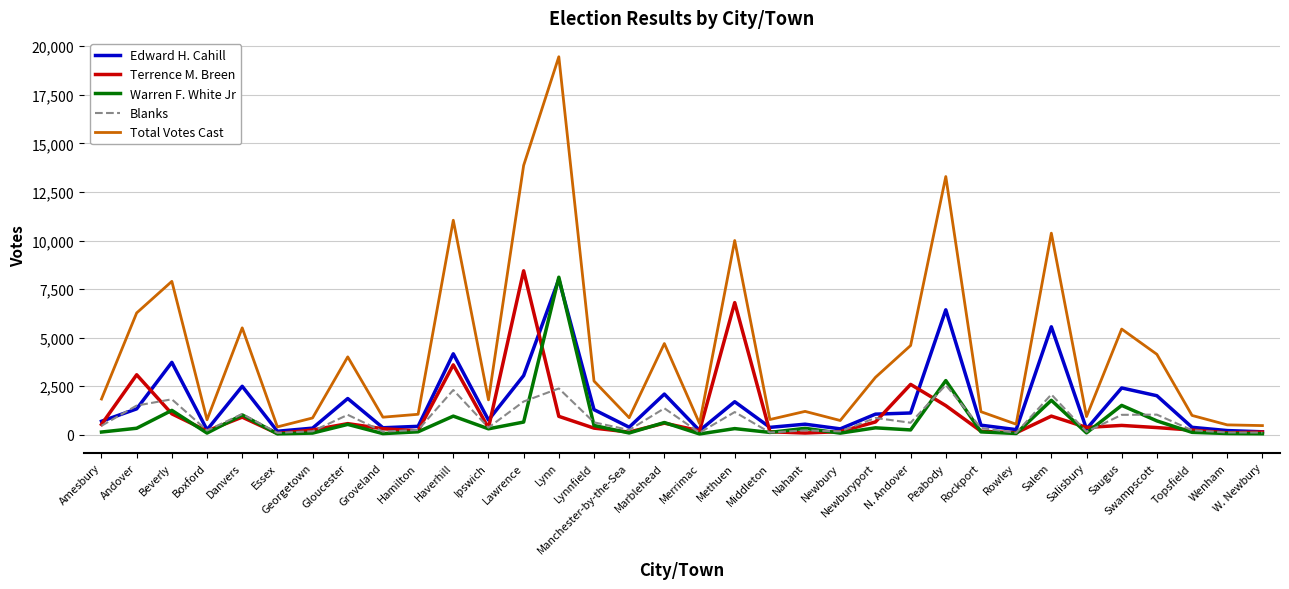

What is the total value across all series at Essex?

818